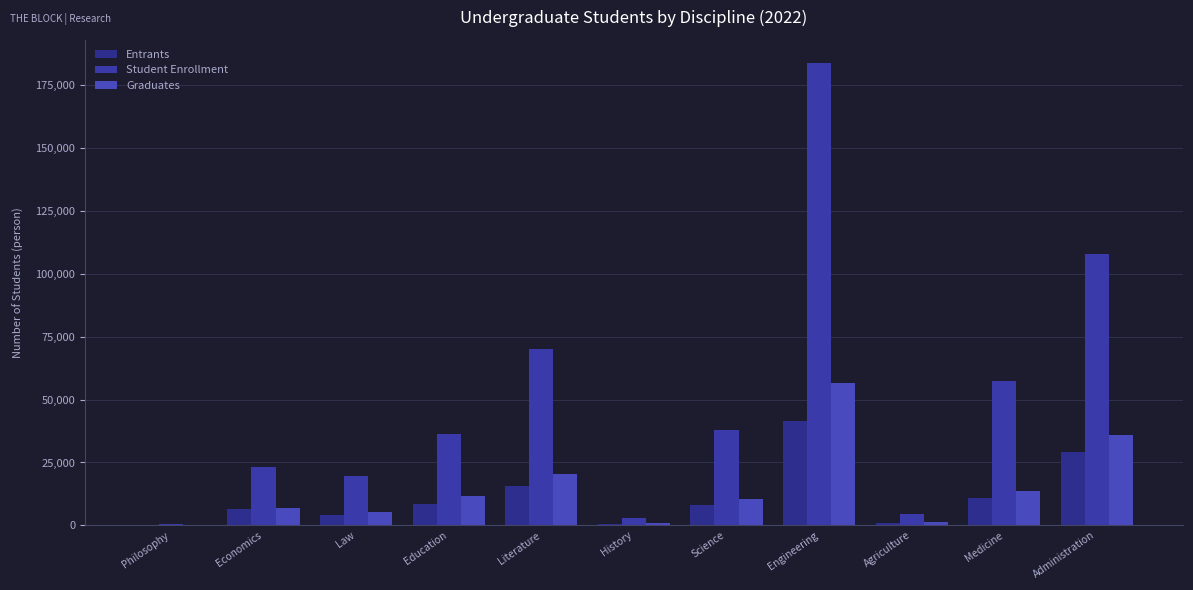

Which category has the highest value in the Student Enrollment series?

Engineering